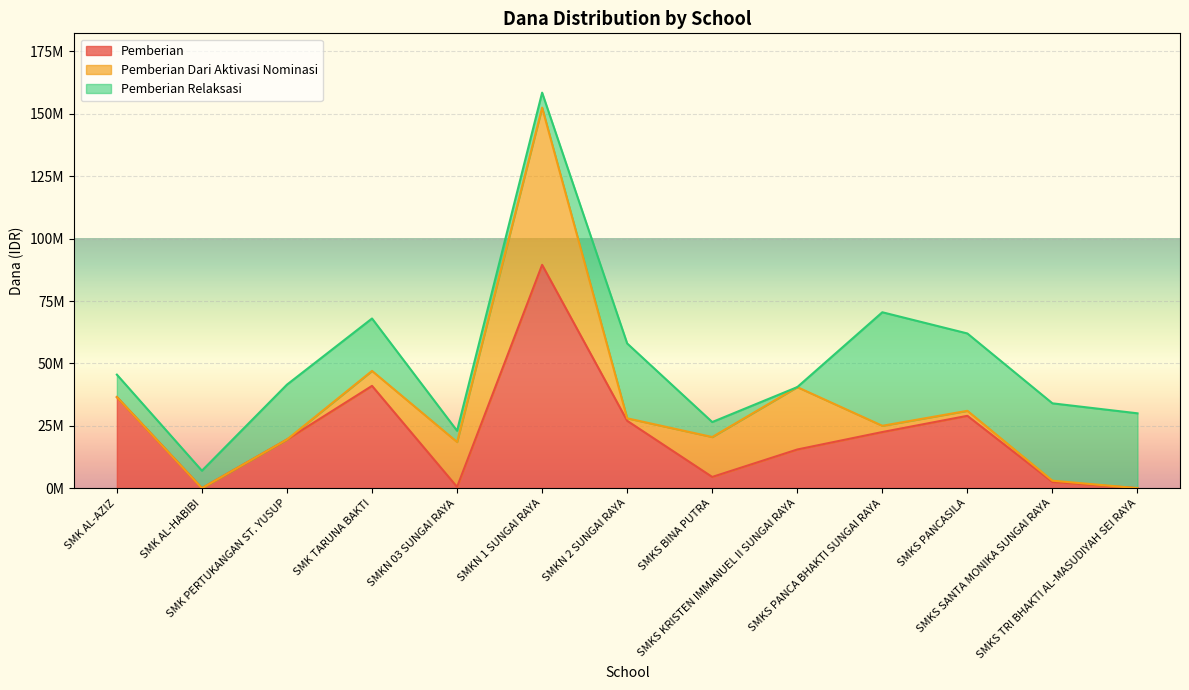

At which label does Pemberian Dari Aktivasi Nominasi reach its peak?

SMKN 1 SUNGAI RAYA